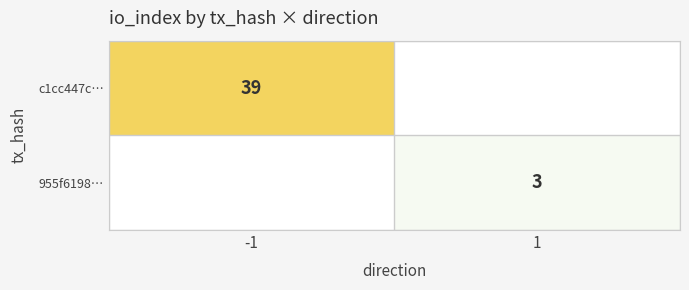

The c1cc447c… series shows 39 at -1. True or false?

True